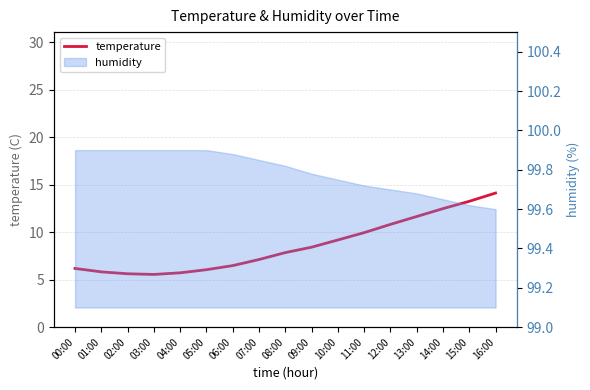

Is it true that the value at 11:00 is 6.5?

False